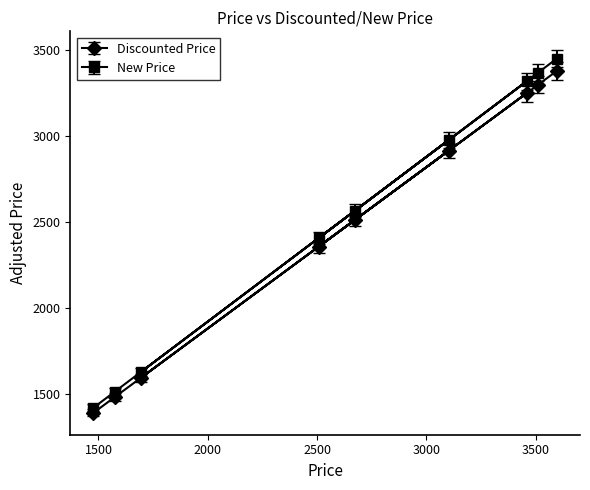

What is the difference between the maximum and second lowest values in the Discounted Price series?

1900.7